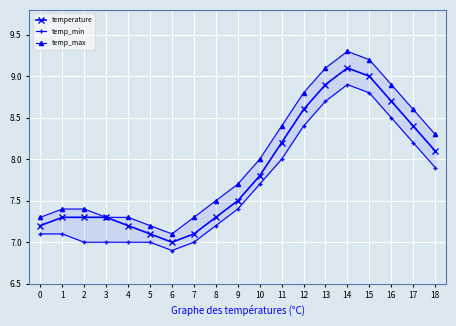

True or false: temp_min and temp_max cross at least once.

False